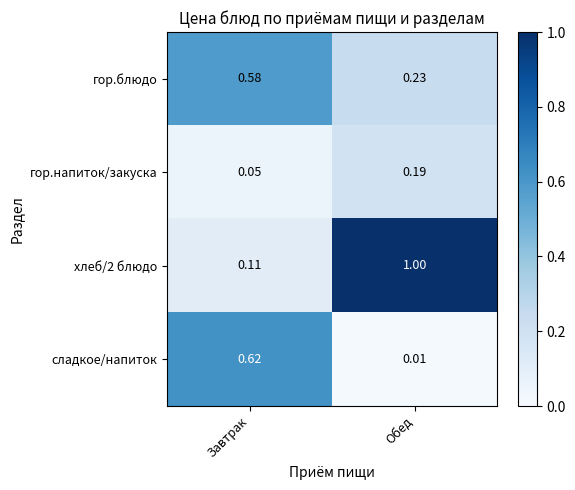

List the labels in order of хлеб/2 блюдо value, largest first.

Обед, Завтрак